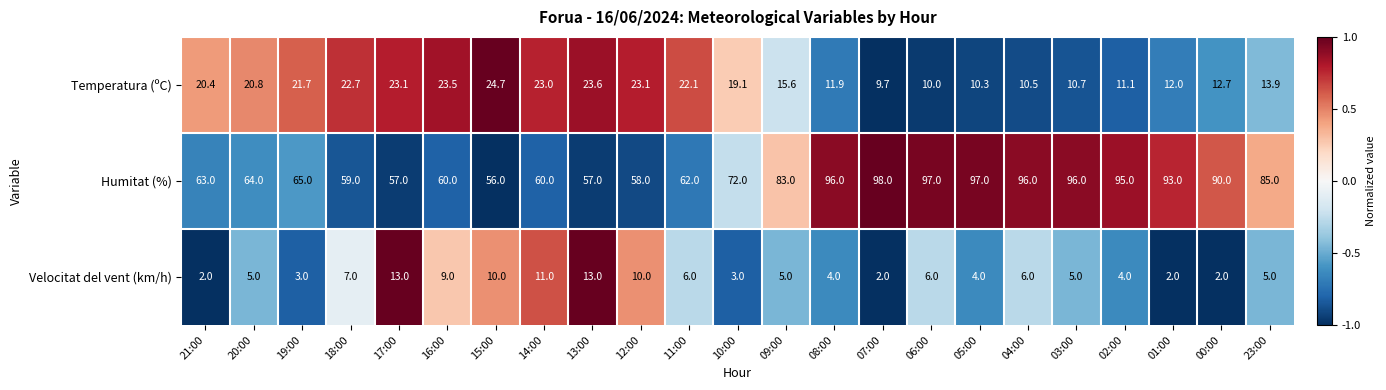

At which category is the sum across all series the highest?

06:00